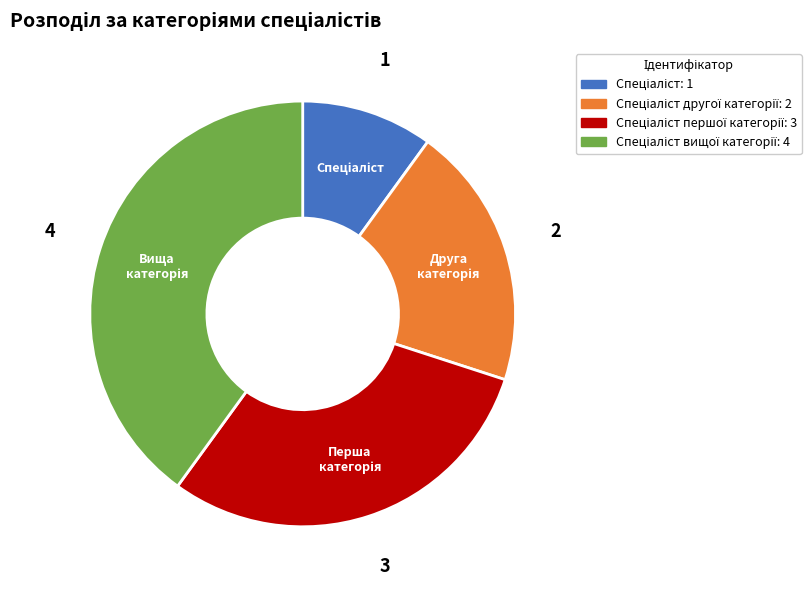

Is there a majority slice in this chart?

No